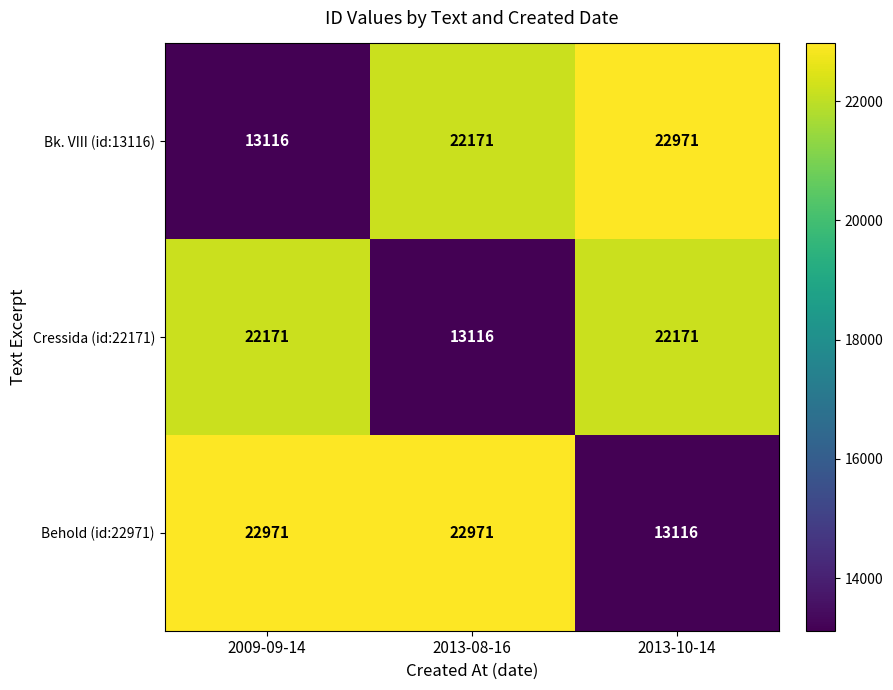

Reading right to left, what are all the values shown in this chart?

Bk. VIII (id:13116): 2013-10-14=22971	2013-08-16=22171	2009-09-14=13116
Cressida (id:22171): 2013-10-14=22171	2013-08-16=13116	2009-09-14=22171
Behold (id:22971): 2013-10-14=13116	2013-08-16=22971	2009-09-14=22971